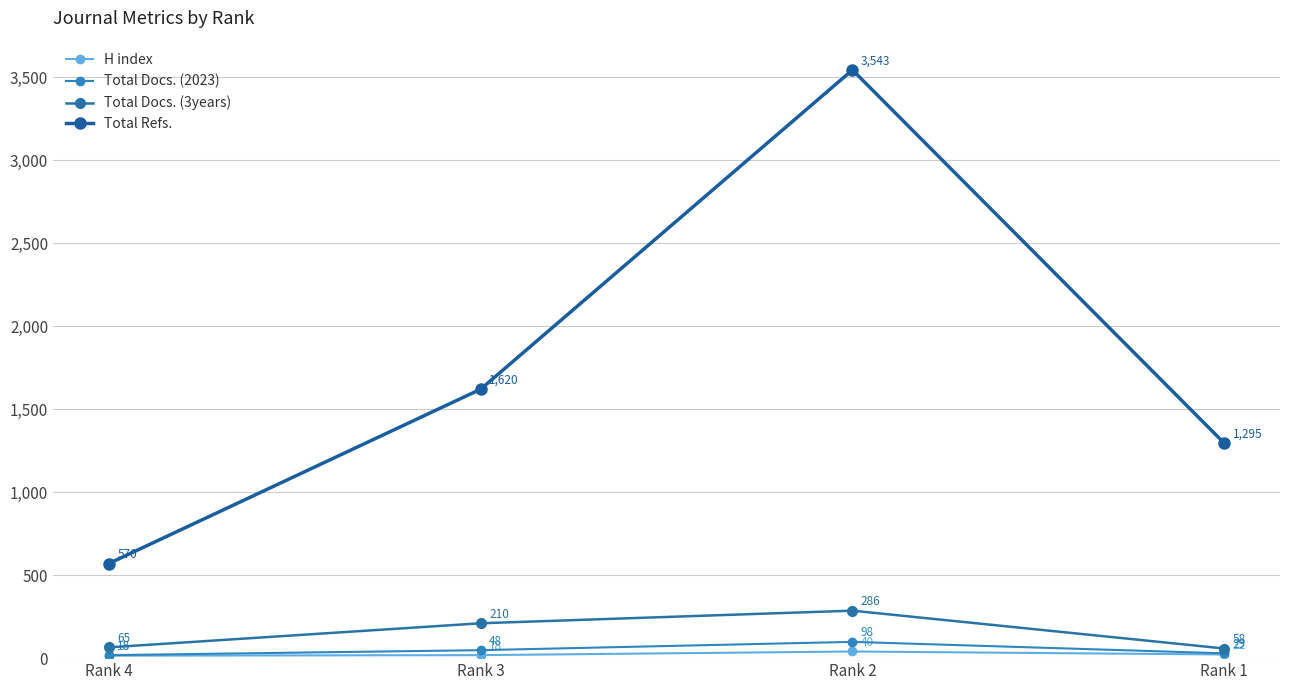

What is the sum of all H index values?

95